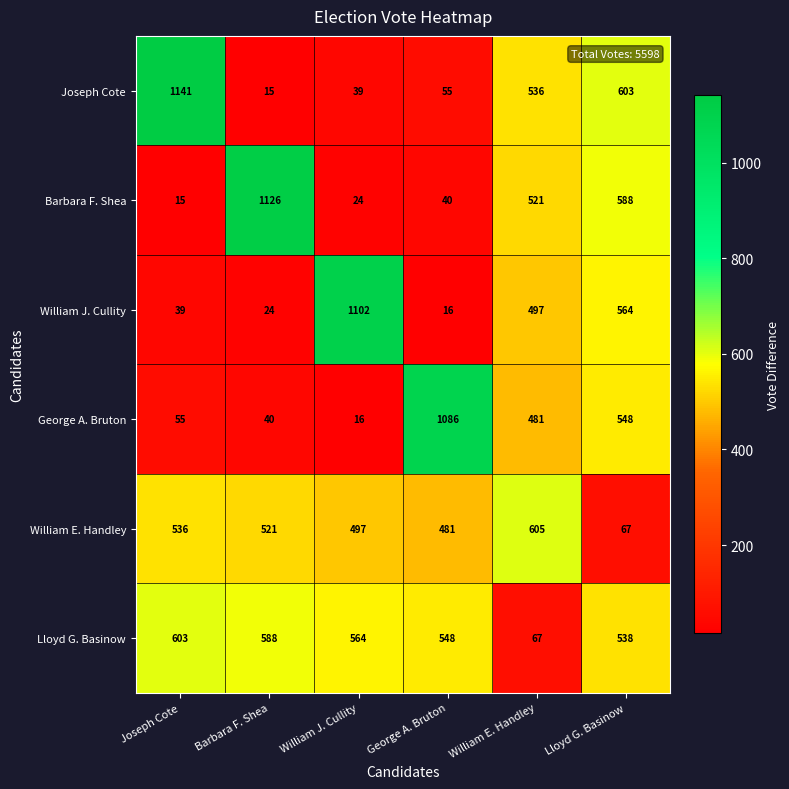

At which label does William E. Handley reach its peak?

William E. Handley